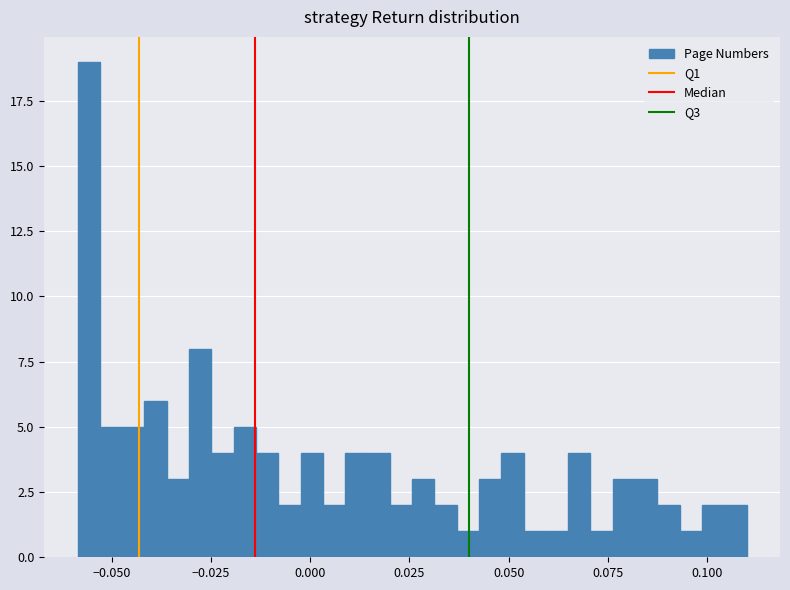

Around what value on the x-axis is the tallest bar? Give the approximate position of its centre, as read against the axis.

-0.055